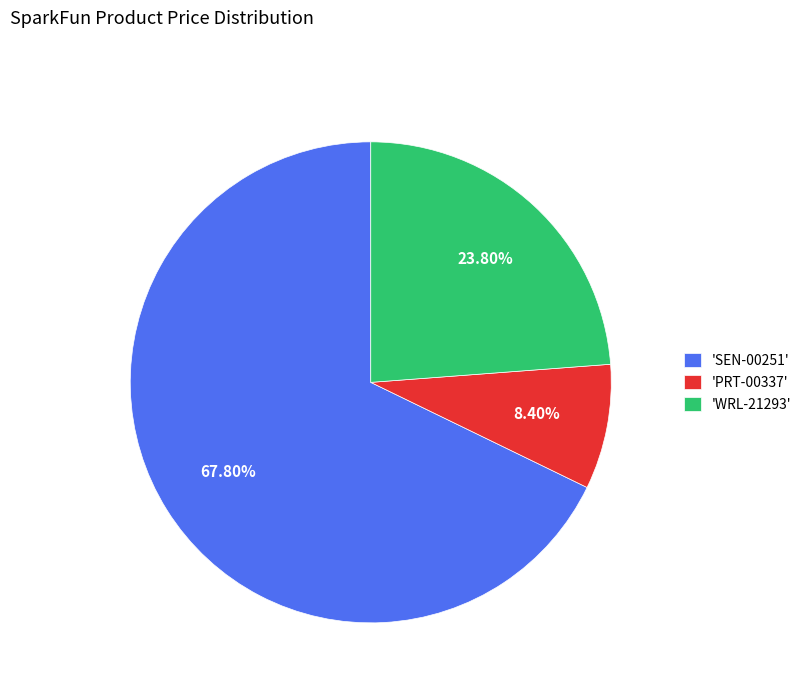

Which slice is the smallest?

'PRT-00337'